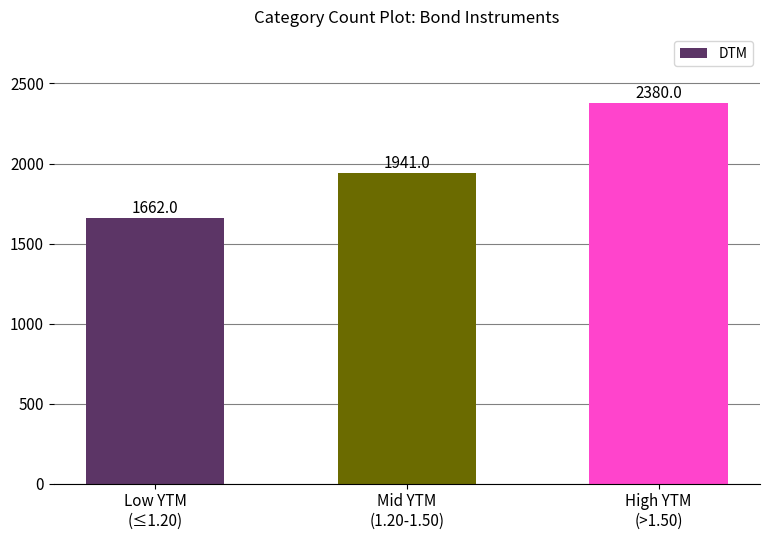

What is the difference between the maximum and second lowest values?

439